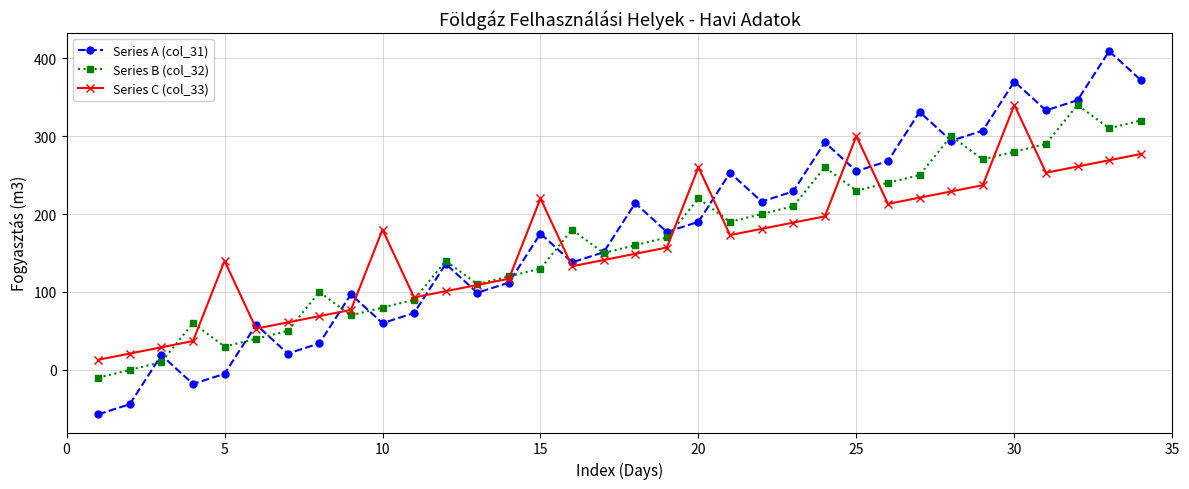

True or false: Series A (col_31) has more than 0 points higher than both neighbors.

True